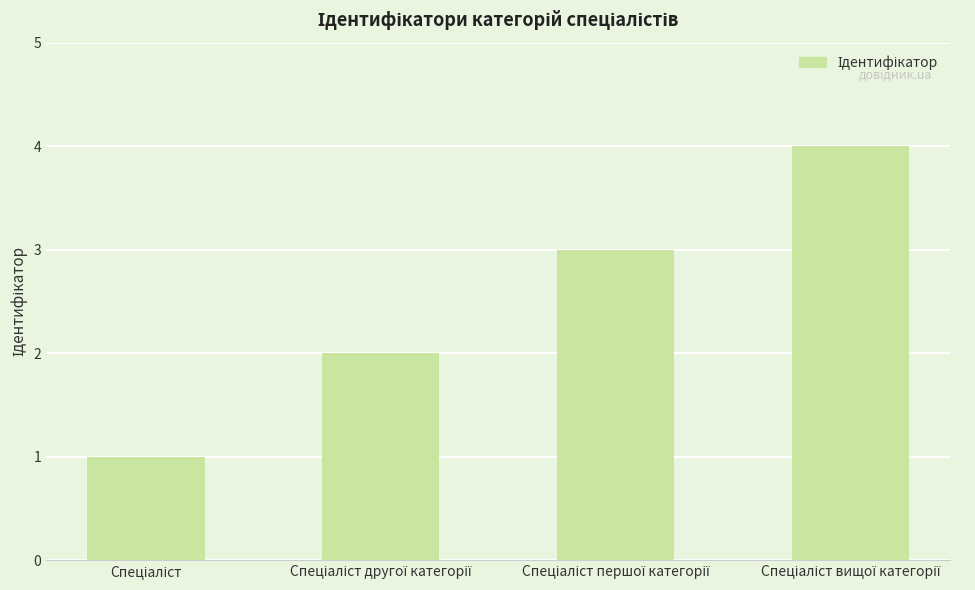

What is the greatest value displayed?

4